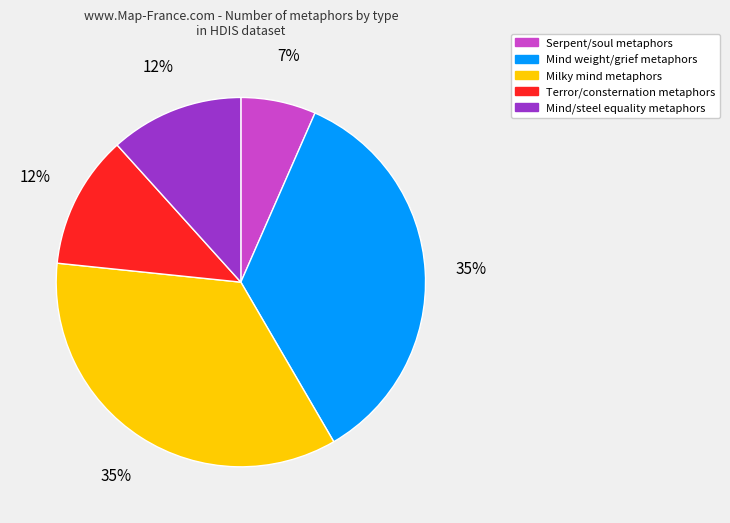

Count the number of slices in the pie.

5